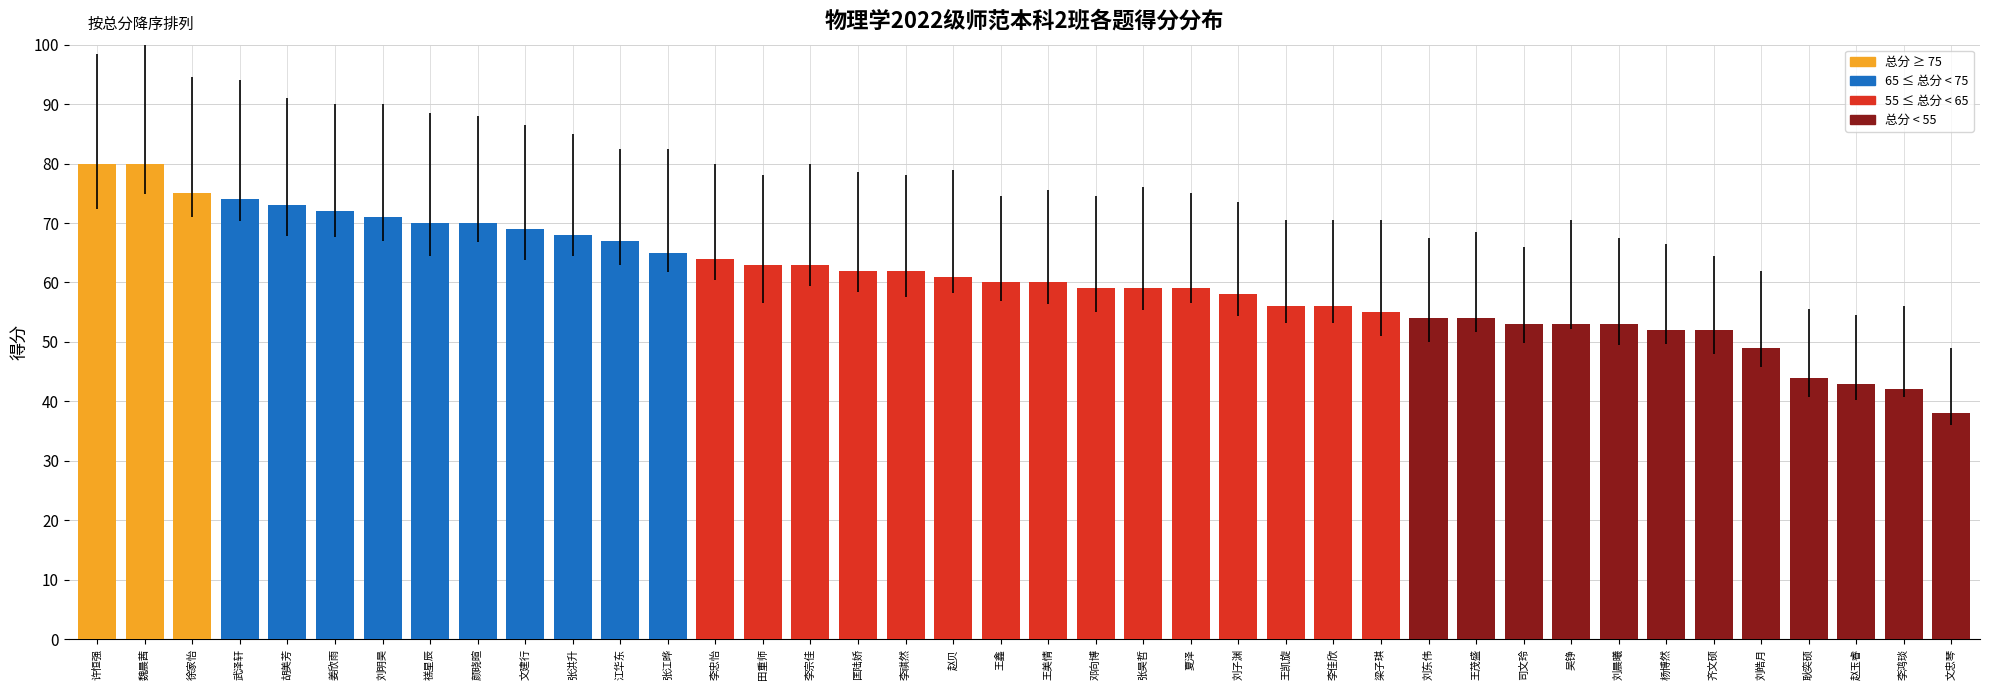

What is the label of the 38th bar from the right?

徐家怡